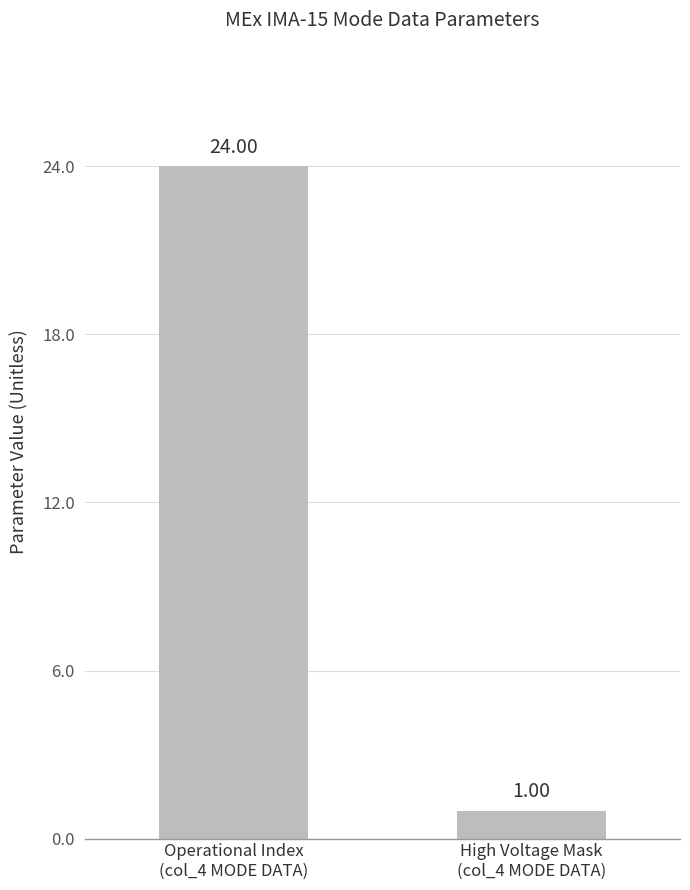

What is the value of the 2nd bar from the left?

1